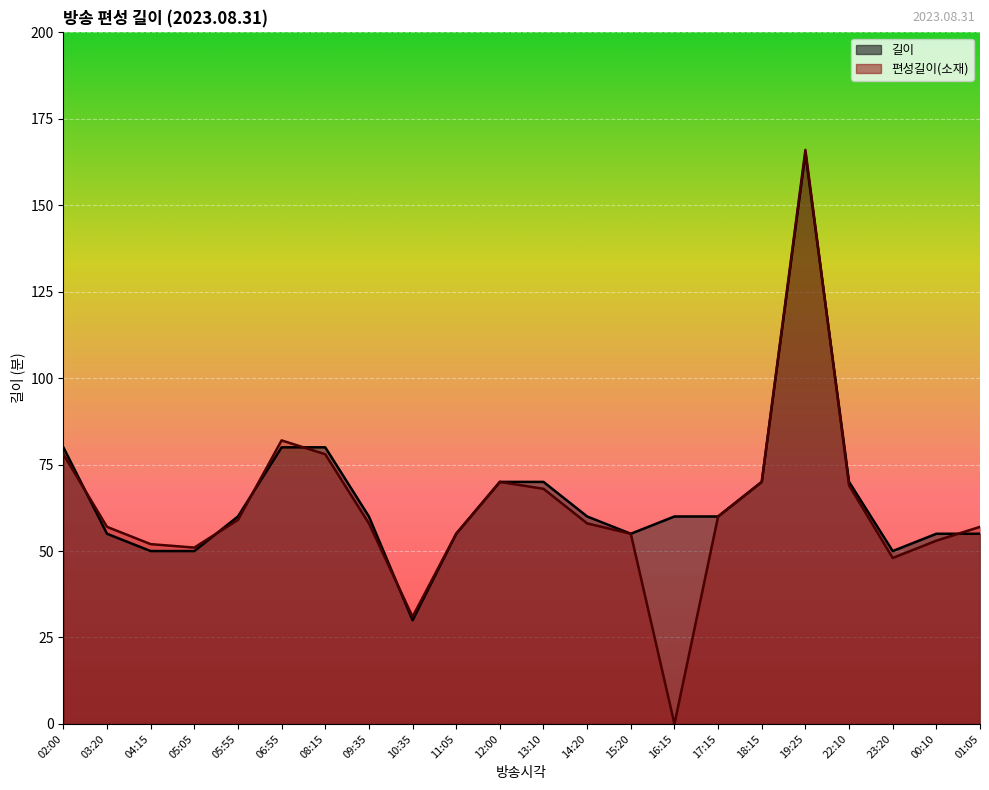

List the series in order of their peak value, lowest first.

길이, 편성길이(소재)